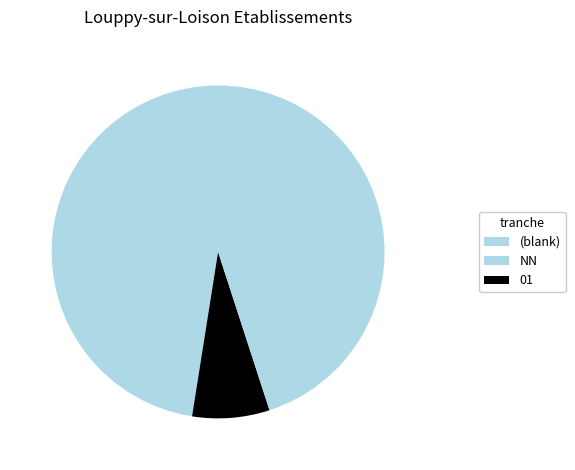

How many slices are in this pie chart?

3